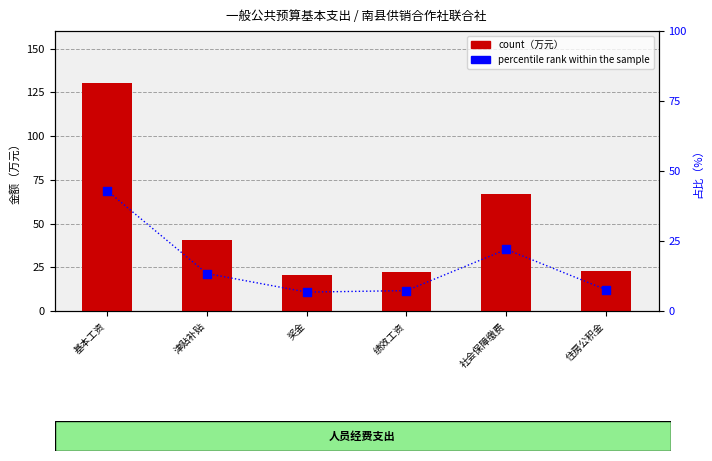

At how many categories does at least one series exceed 124?

1